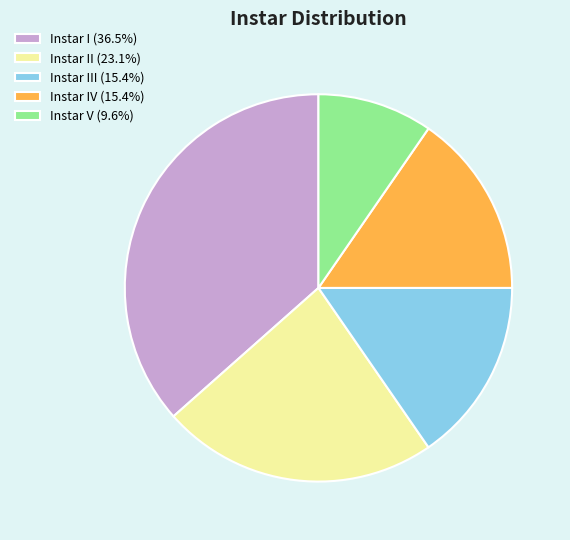

How many segments does this pie chart have?

5